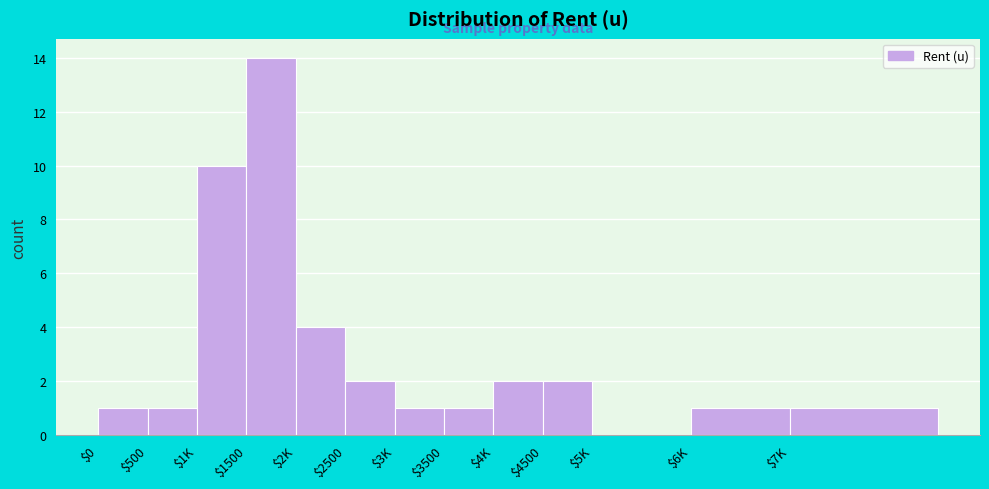

Which label corresponds to the largest value in the chart?

$1500